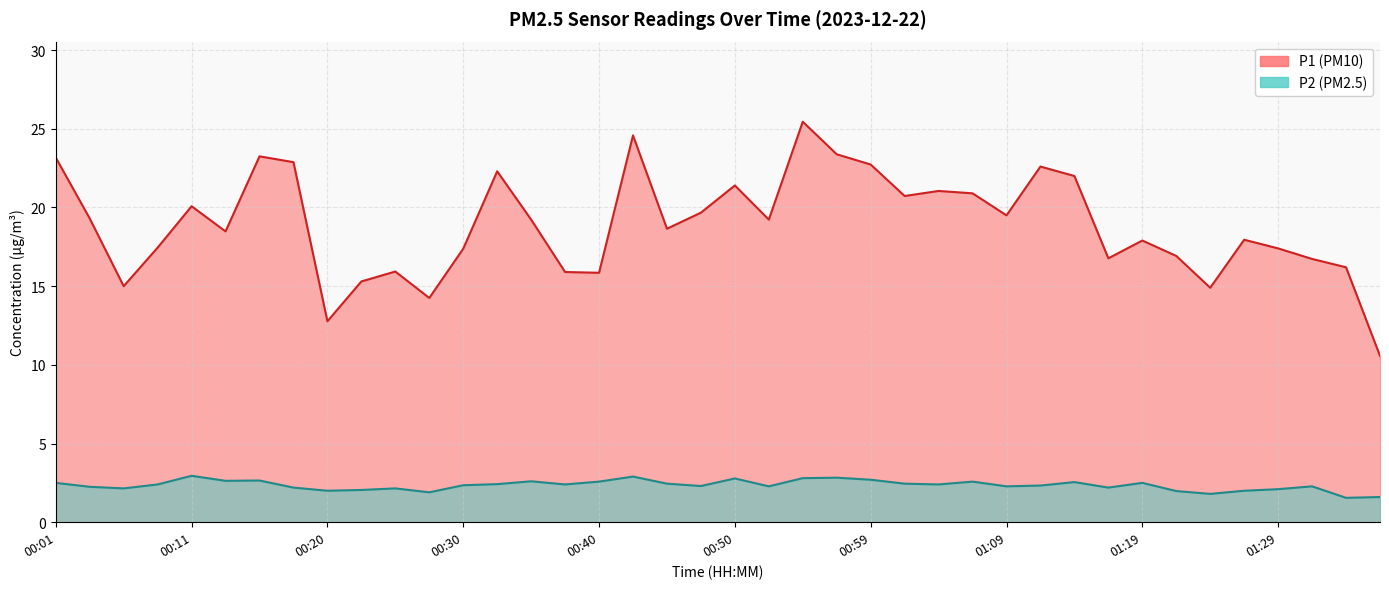

What is the maximum value for P2?

3.0